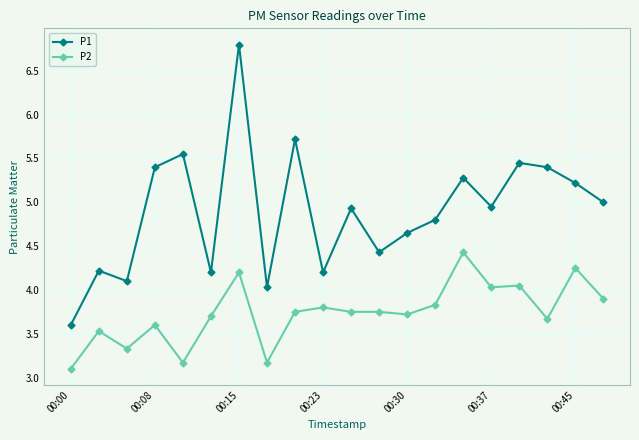

How many lines are shown in the chart?

2